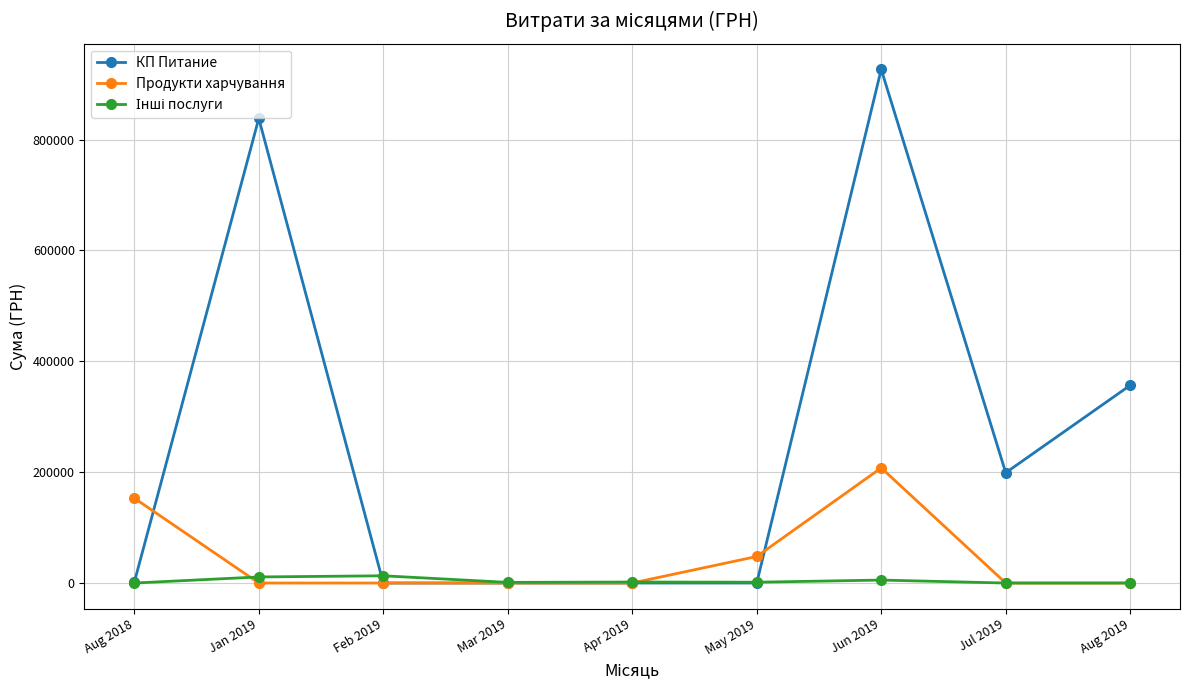

At which label is КП Питание closest to 463369?

Aug 2019